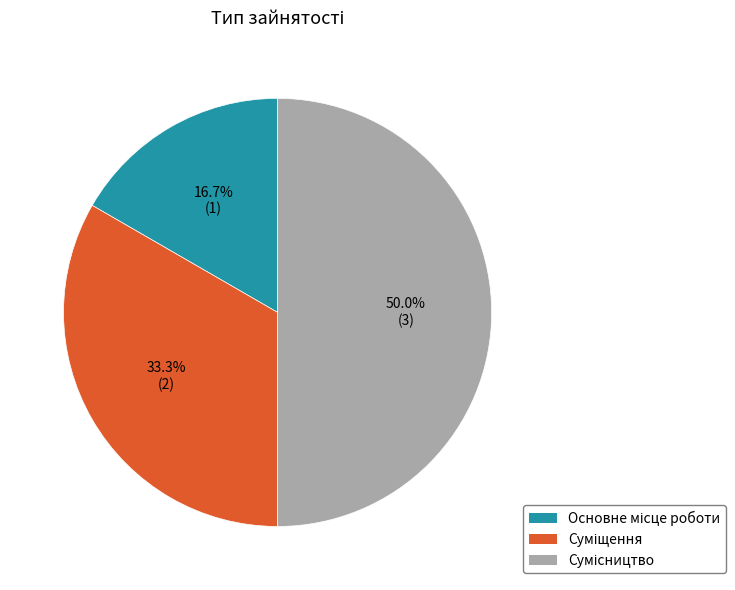

To the nearest percent, what is the difference between the largest and smallest slice percentages?

33%